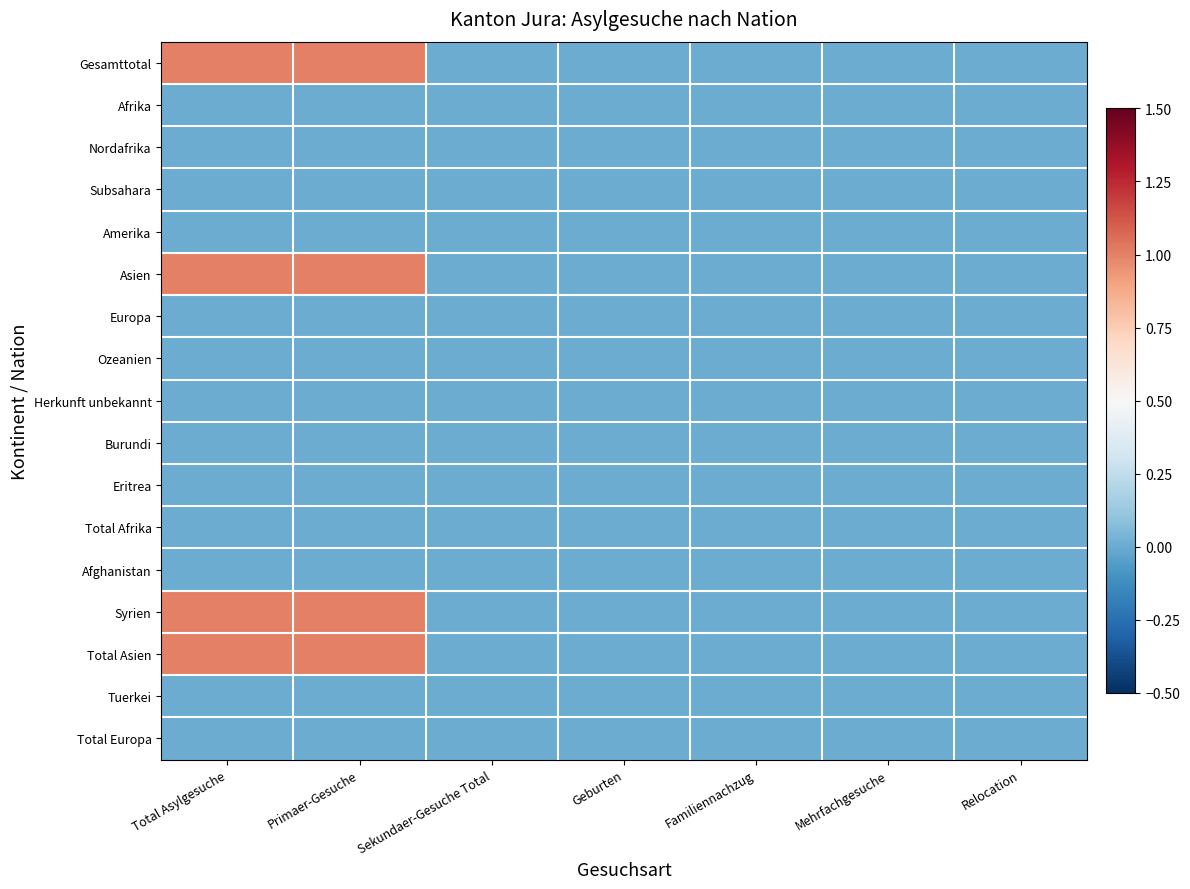

Reading left to right, what are all the values shown in this chart?

Gesamttotal: Total Asylgesuche=1	Primaer-Gesuche=1	Sekundaer-Gesuche Total=0	Geburten=0	Familiennachzug=0	Mehrfachgesuche=0	Relocation=0
Afrika: Total Asylgesuche=0	Primaer-Gesuche=0	Sekundaer-Gesuche Total=0	Geburten=0	Familiennachzug=0	Mehrfachgesuche=0	Relocation=0
Nordafrika: Total Asylgesuche=0	Primaer-Gesuche=0	Sekundaer-Gesuche Total=0	Geburten=0	Familiennachzug=0	Mehrfachgesuche=0	Relocation=0
Subsahara: Total Asylgesuche=0	Primaer-Gesuche=0	Sekundaer-Gesuche Total=0	Geburten=0	Familiennachzug=0	Mehrfachgesuche=0	Relocation=0
Amerika: Total Asylgesuche=0	Primaer-Gesuche=0	Sekundaer-Gesuche Total=0	Geburten=0	Familiennachzug=0	Mehrfachgesuche=0	Relocation=0
Asien: Total Asylgesuche=1	Primaer-Gesuche=1	Sekundaer-Gesuche Total=0	Geburten=0	Familiennachzug=0	Mehrfachgesuche=0	Relocation=0
Europa: Total Asylgesuche=0	Primaer-Gesuche=0	Sekundaer-Gesuche Total=0	Geburten=0	Familiennachzug=0	Mehrfachgesuche=0	Relocation=0
Ozeanien: Total Asylgesuche=0	Primaer-Gesuche=0	Sekundaer-Gesuche Total=0	Geburten=0	Familiennachzug=0	Mehrfachgesuche=0	Relocation=0
Herkunft unbekannt: Total Asylgesuche=0	Primaer-Gesuche=0	Sekundaer-Gesuche Total=0	Geburten=0	Familiennachzug=0	Mehrfachgesuche=0	Relocation=0
Burundi: Total Asylgesuche=0	Primaer-Gesuche=0	Sekundaer-Gesuche Total=0	Geburten=0	Familiennachzug=0	Mehrfachgesuche=0	Relocation=0
Eritrea: Total Asylgesuche=0	Primaer-Gesuche=0	Sekundaer-Gesuche Total=0	Geburten=0	Familiennachzug=0	Mehrfachgesuche=0	Relocation=0
Total Afrika: Total Asylgesuche=0	Primaer-Gesuche=0	Sekundaer-Gesuche Total=0	Geburten=0	Familiennachzug=0	Mehrfachgesuche=0	Relocation=0
Afghanistan: Total Asylgesuche=0	Primaer-Gesuche=0	Sekundaer-Gesuche Total=0	Geburten=0	Familiennachzug=0	Mehrfachgesuche=0	Relocation=0
Syrien: Total Asylgesuche=1	Primaer-Gesuche=1	Sekundaer-Gesuche Total=0	Geburten=0	Familiennachzug=0	Mehrfachgesuche=0	Relocation=0
Total Asien: Total Asylgesuche=1	Primaer-Gesuche=1	Sekundaer-Gesuche Total=0	Geburten=0	Familiennachzug=0	Mehrfachgesuche=0	Relocation=0
Tuerkei: Total Asylgesuche=0	Primaer-Gesuche=0	Sekundaer-Gesuche Total=0	Geburten=0	Familiennachzug=0	Mehrfachgesuche=0	Relocation=0
Total Europa: Total Asylgesuche=0	Primaer-Gesuche=0	Sekundaer-Gesuche Total=0	Geburten=0	Familiennachzug=0	Mehrfachgesuche=0	Relocation=0